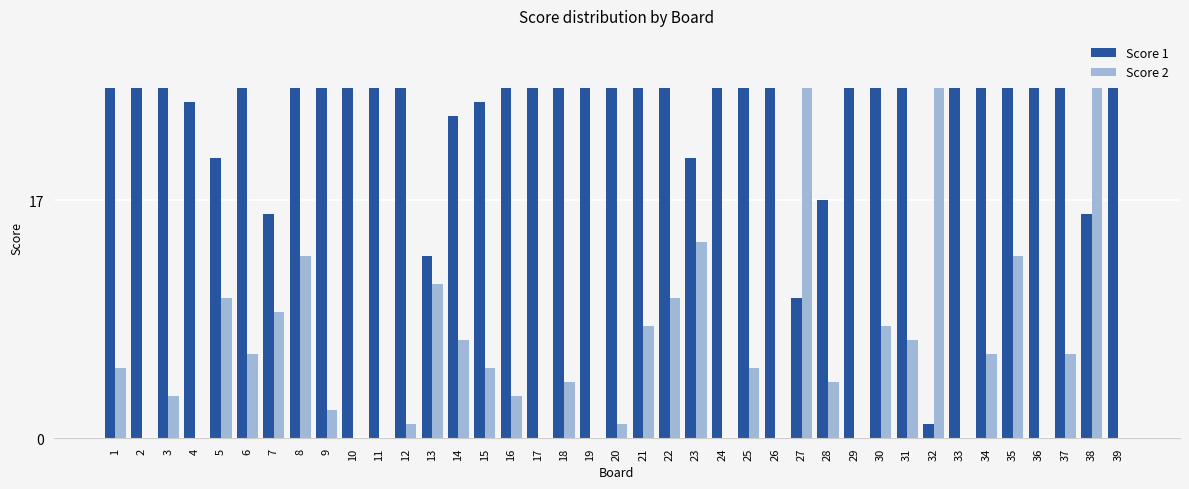

Is the value of Score 1 at 11 greater than the value of Score 2 at 8?

Yes